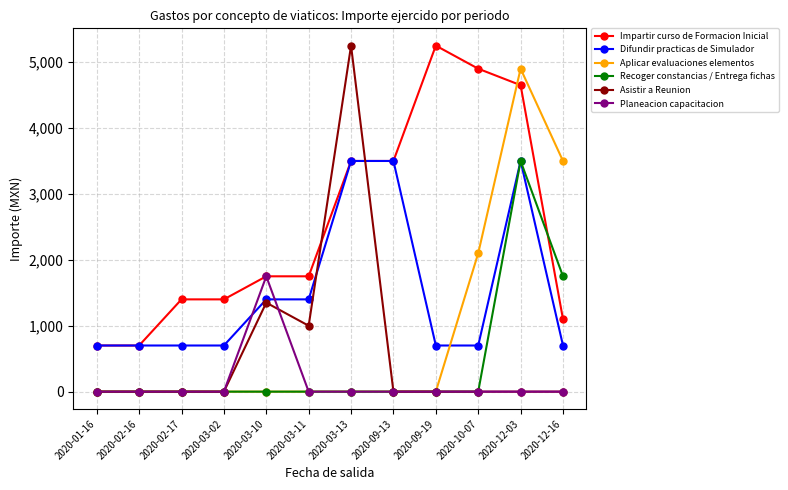

The value of Asistir a Reunion at 2020-02-16 is -3496. True or false?

False